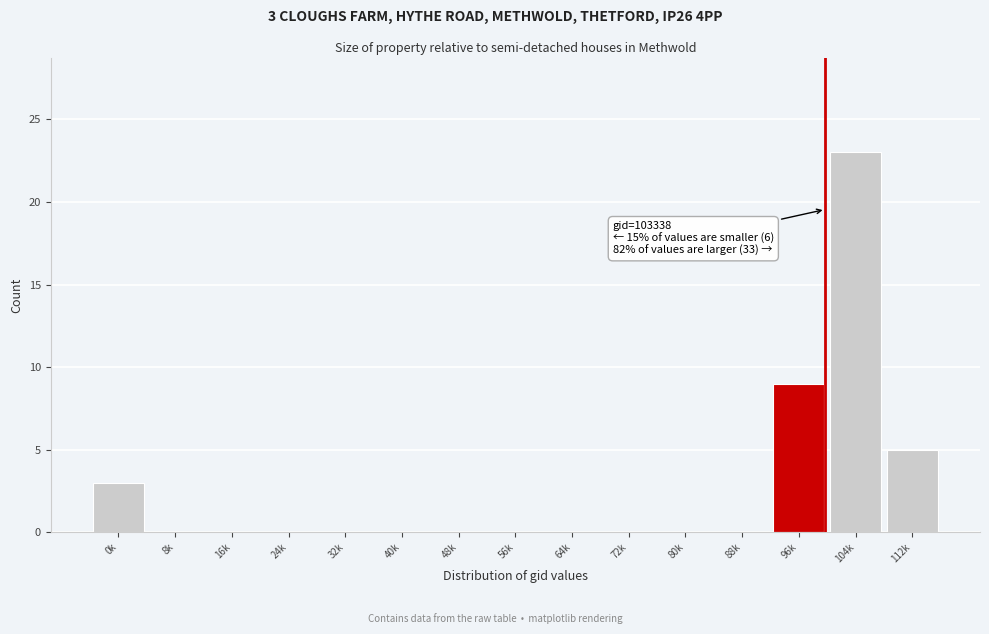

Reading right to left, what are all the values shown in this chart?

112k=5	104k=23	96k=9	88k=0	80k=0	72k=0	64k=0	56k=0	48k=0	40k=0	32k=0	24k=0	16k=0	8k=0	0k=3